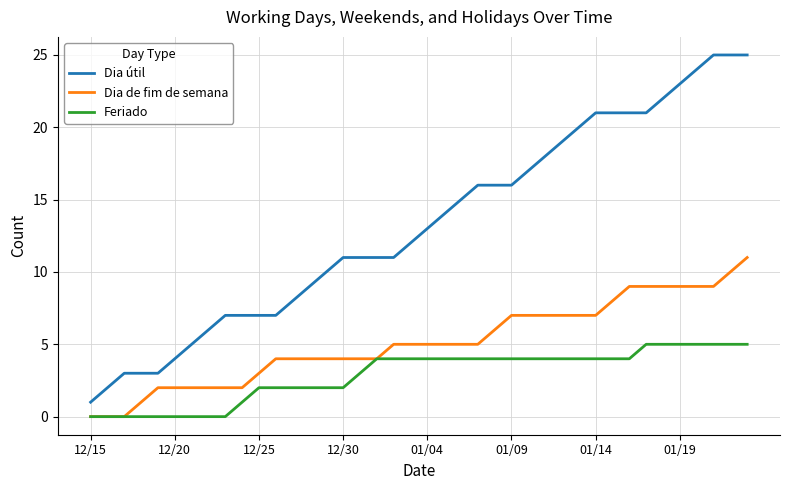

What is the highest value of the Dia de fim de semana series?

11